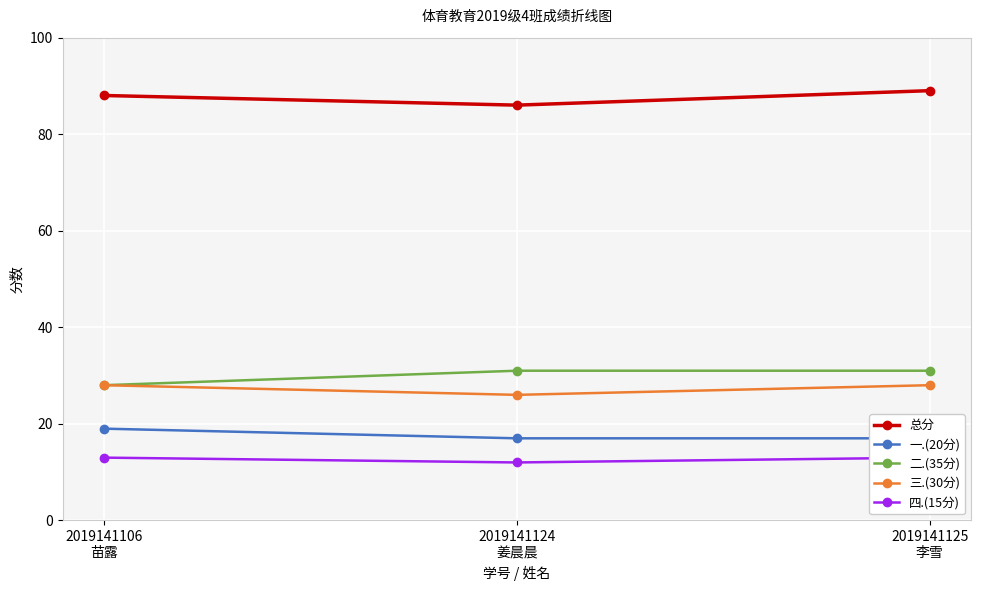

Does the chart display data point markers on the line(s)?

Yes